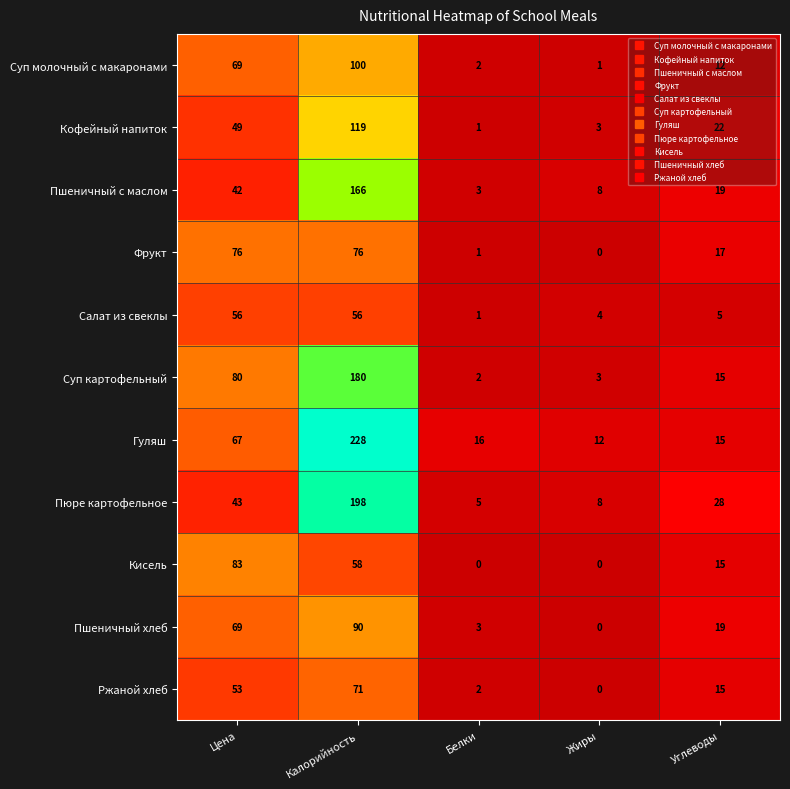

At which label does Фрукт first exceed 17?

Цена